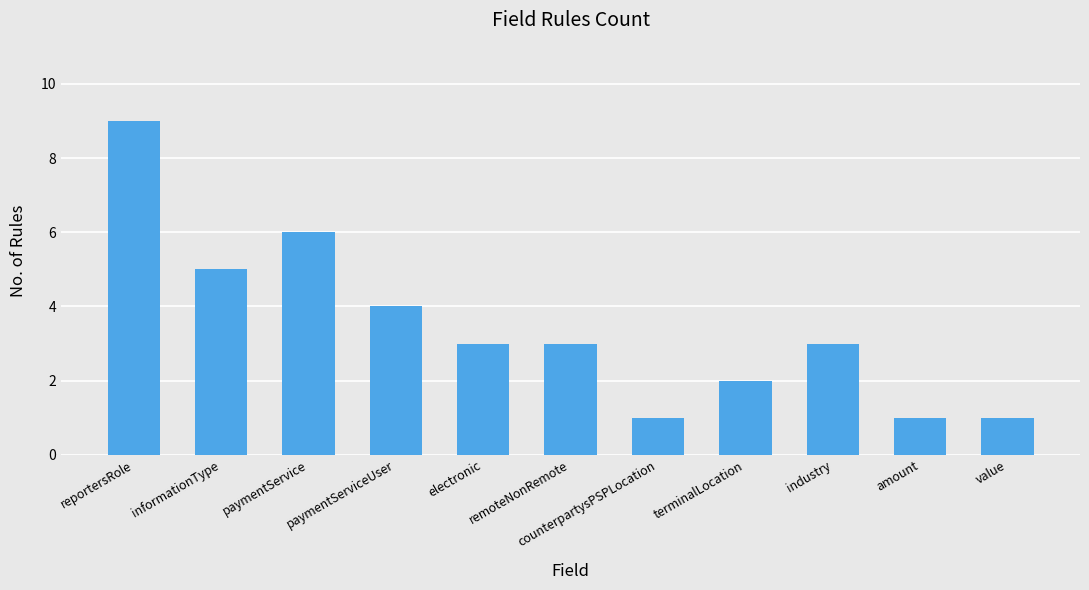

What is the change in value from reportersRole to electronic?

-6